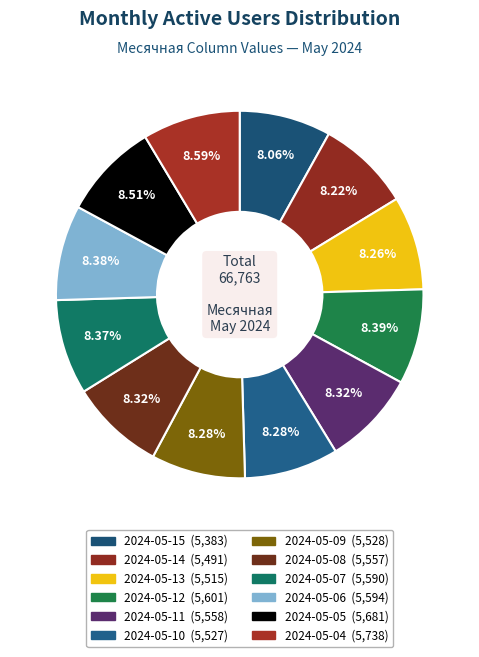

Rank the categories by value from highest to lowest.

2024-05-04, 2024-05-05, 2024-05-12, 2024-05-06, 2024-05-07, 2024-05-11, 2024-05-08, 2024-05-09, 2024-05-10, 2024-05-13, 2024-05-14, 2024-05-15